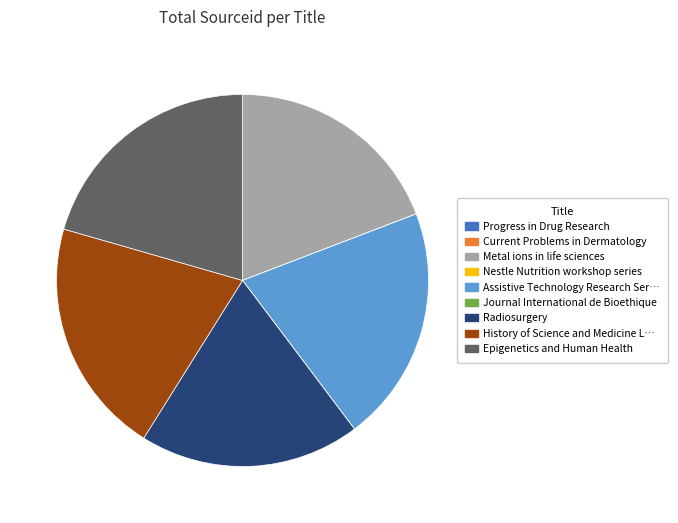

Is there a majority slice in this chart?

No